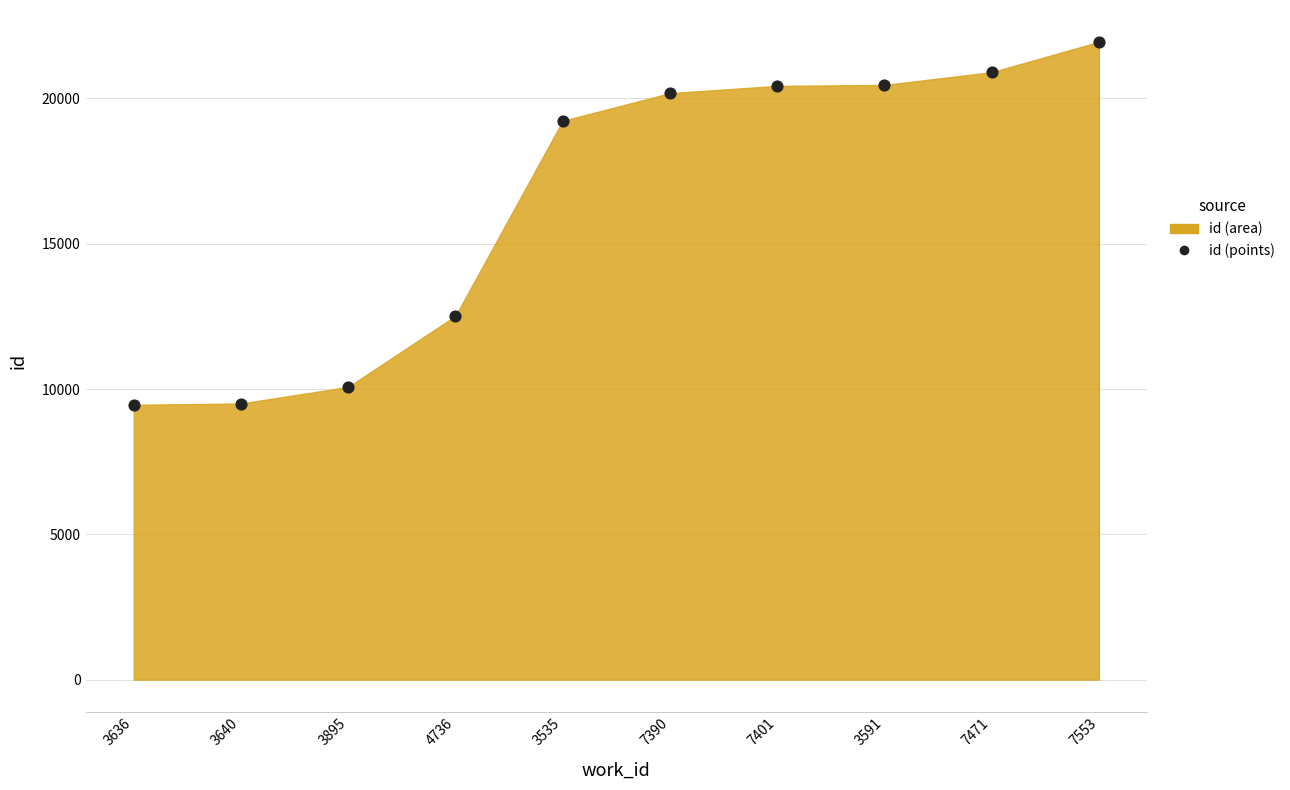

What is the average Y value?

16469